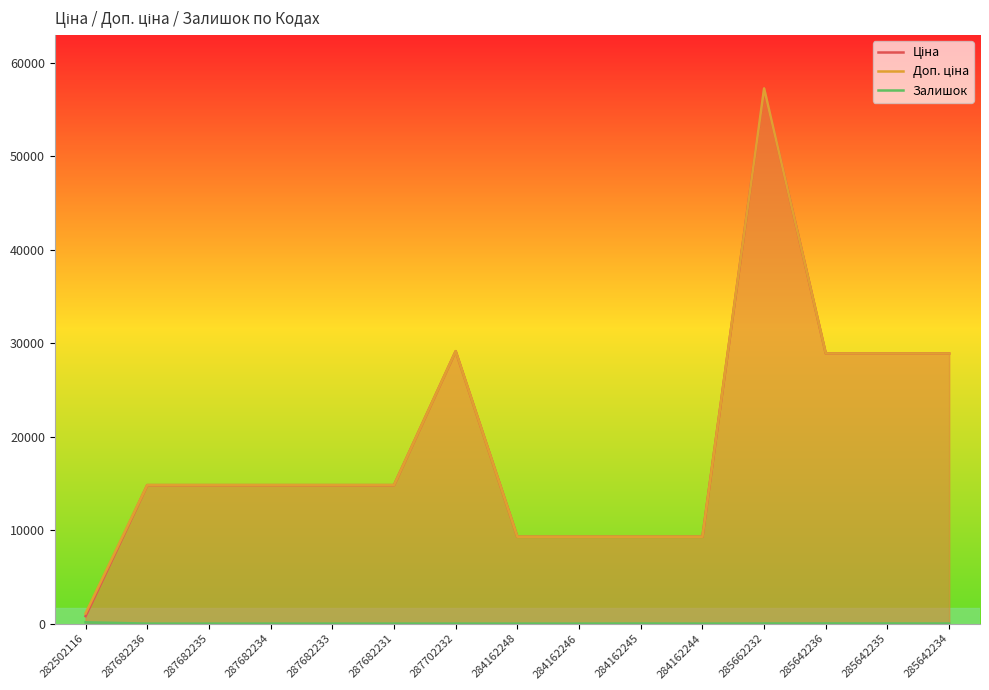

True or false: Залишок has a value of 95.0 at 287682235.

False